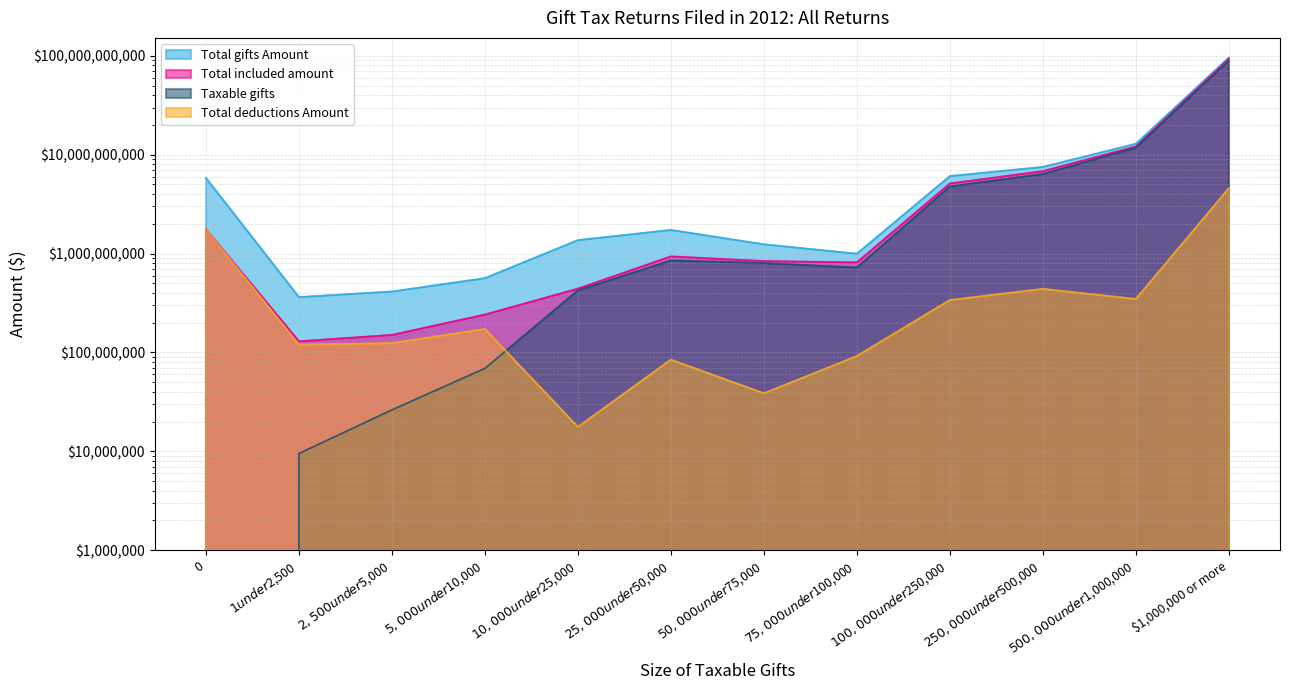

Which series has the largest total across all categories?

Total gifts Amount